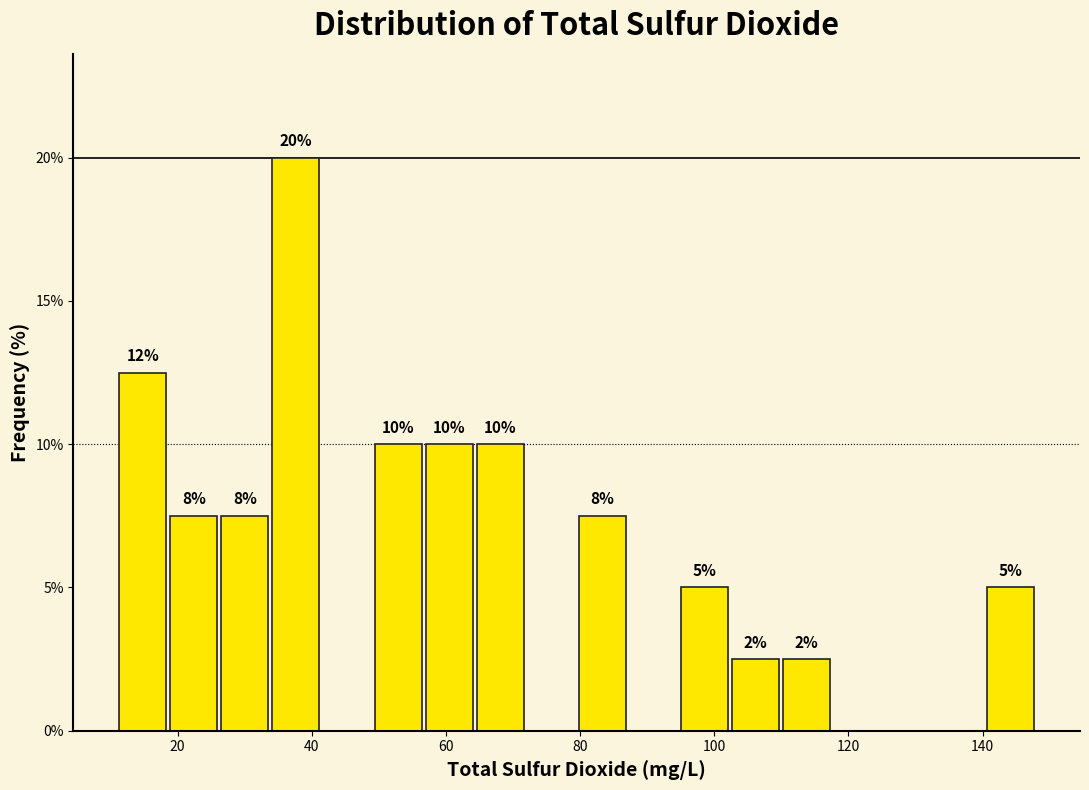

Around what value on the x-axis is the tallest bar? Give the approximate position of its centre, as read against the axis.

38